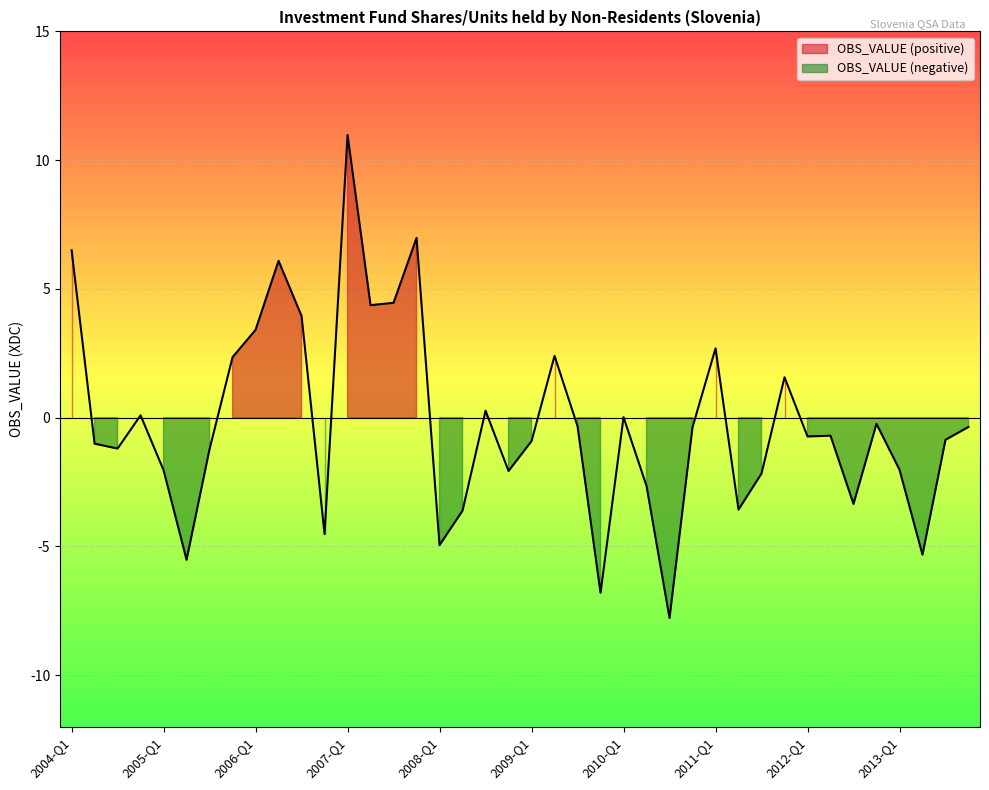

What is the sum of all values?

-8.2